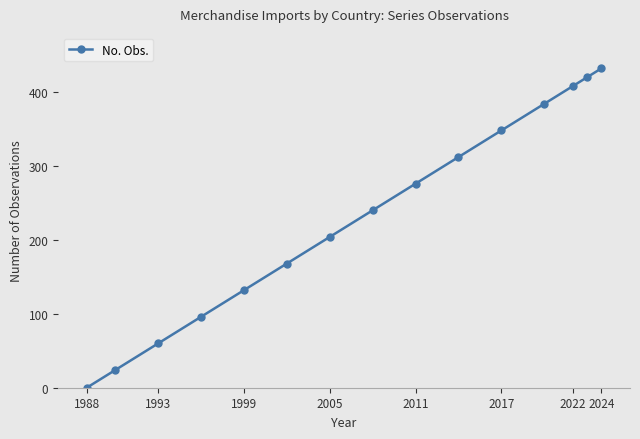

How many data points does each series have?

15